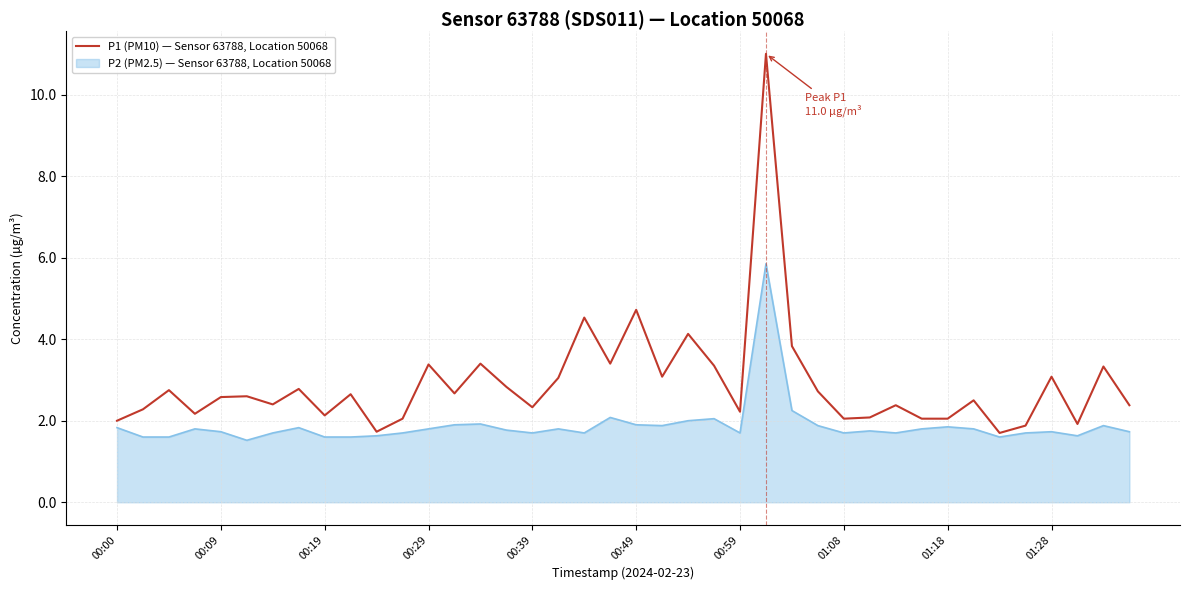

List the series in order of their overall mean, highest first.

P1 (PM10) — Sensor 63788, Location 50068, P2 (PM2.5) — Sensor 63788, Location 50068